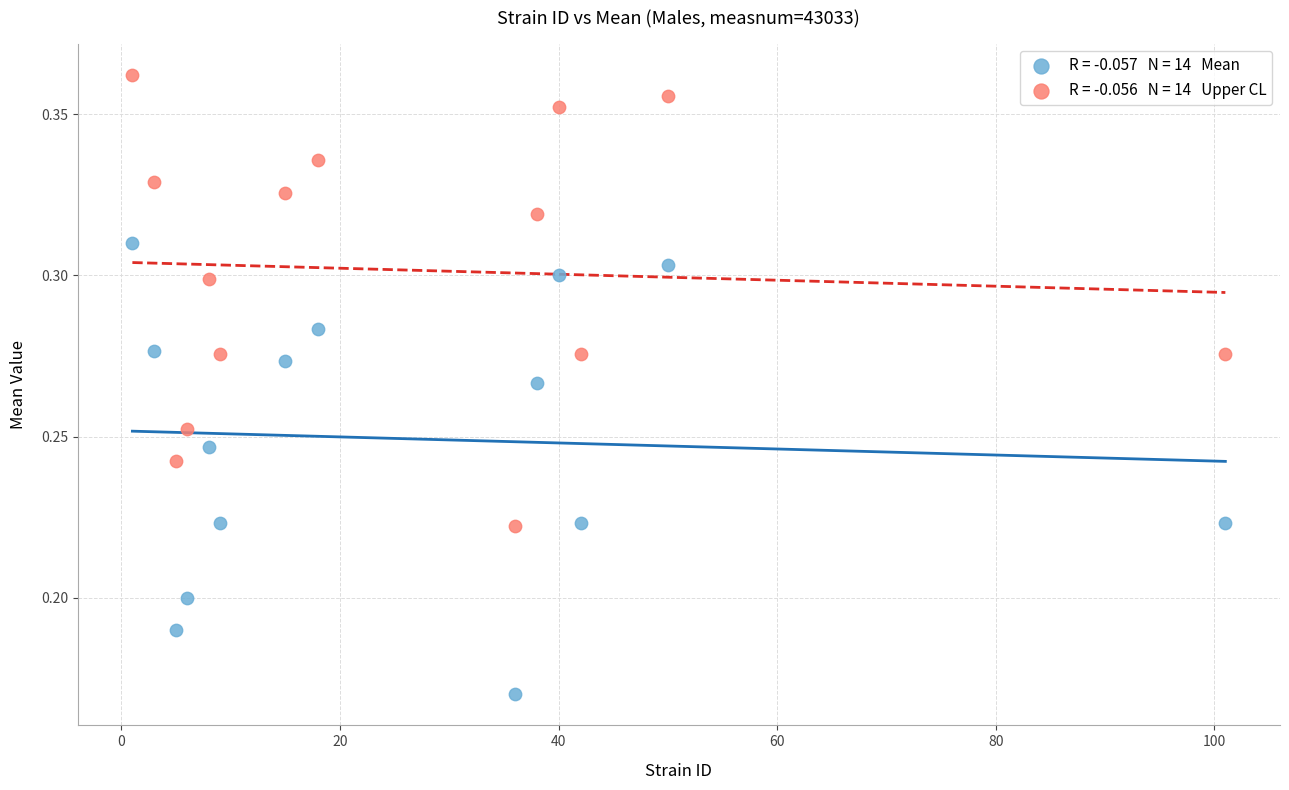

Across all data points, what is the range of X values (max minus min)?

100.0